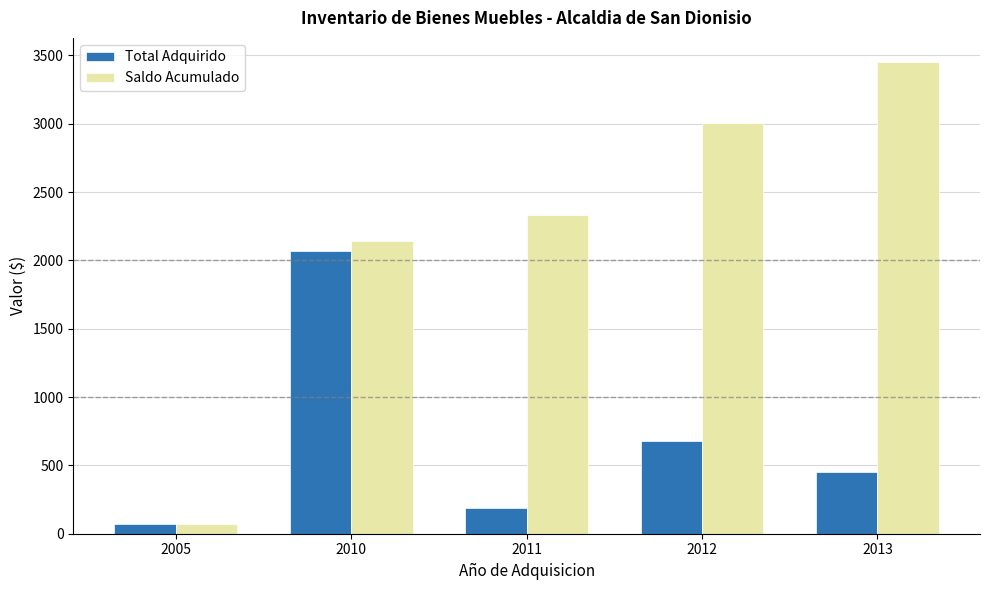

Is it true that Saldo Acumulado equals 5492.2 at 2013?

False